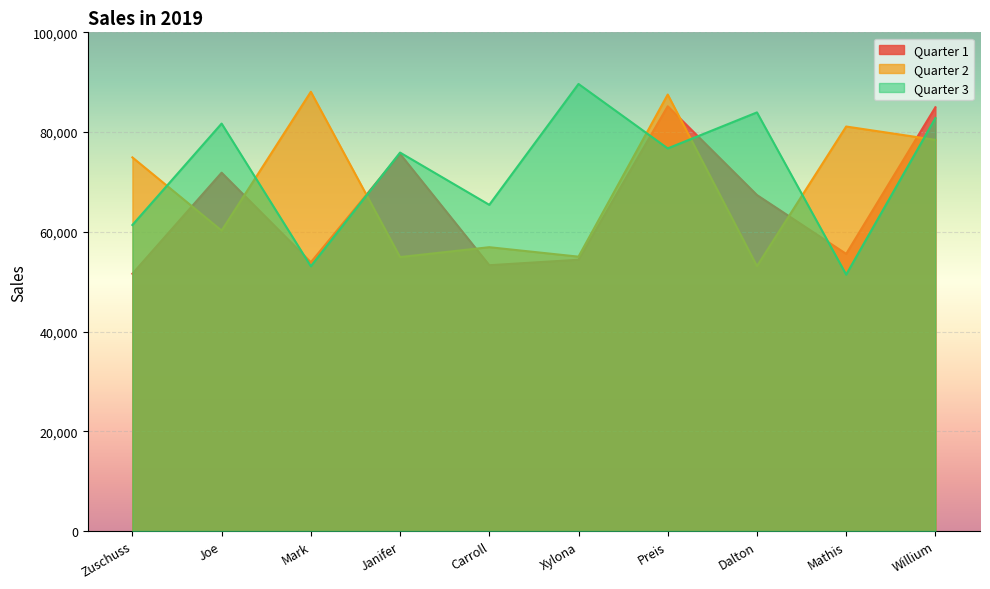

Rank the series by their average value, from lowest to highest.

Quarter 1, Quarter 2, Quarter 3